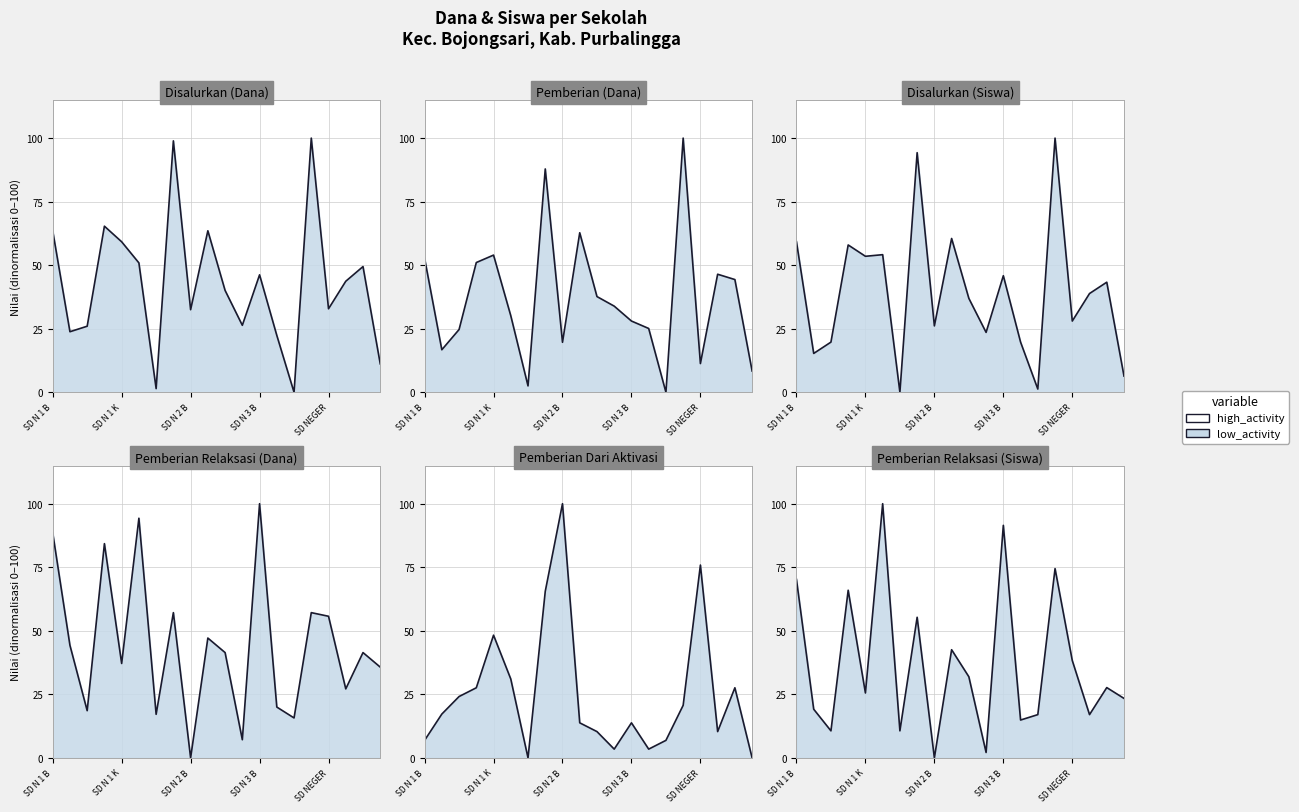

At which category is the sum across all series the highest?

SD N 1 PEKALONGAN